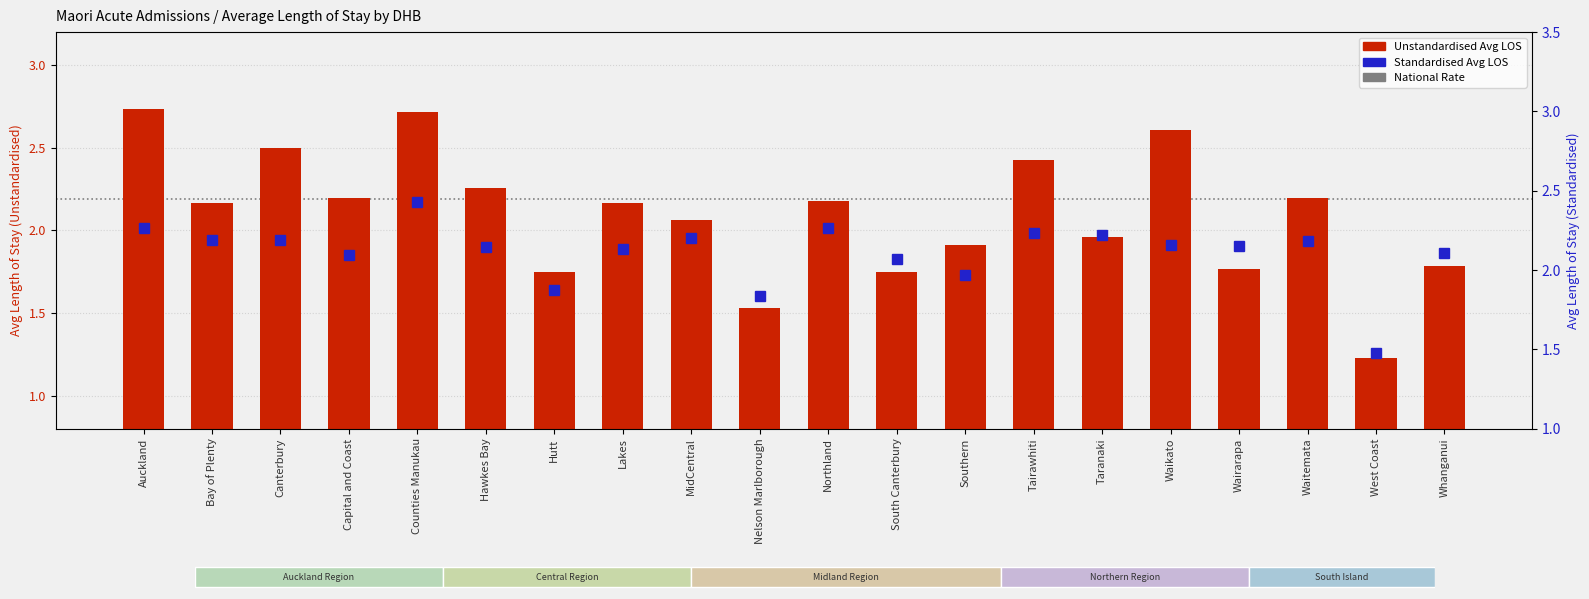

The value of Standardised Average Length of Stay at MidCentral is 3.4. True or false?

False